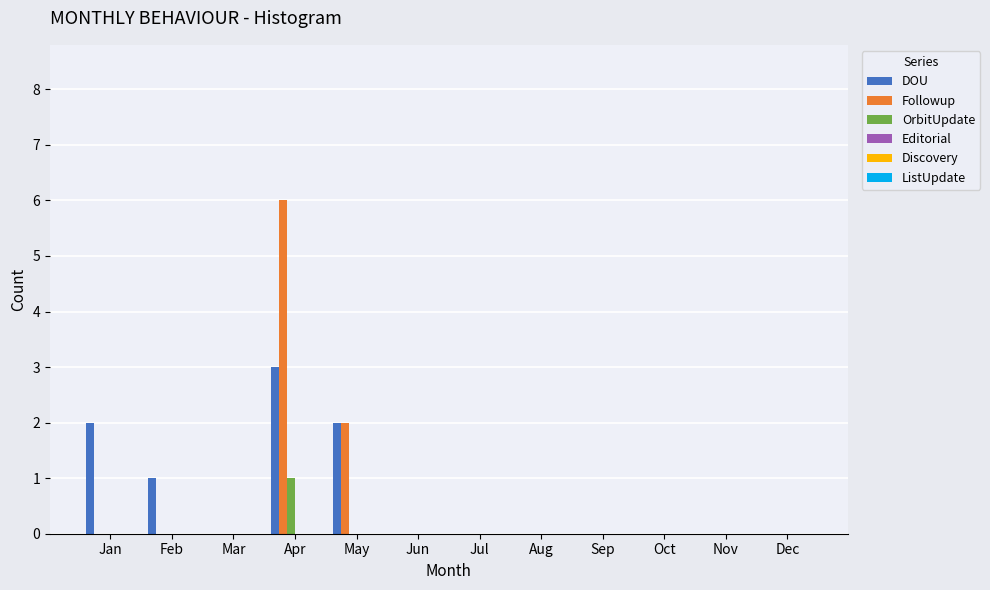

True or false: OrbitUpdate has a value of 0 at Mar.

True